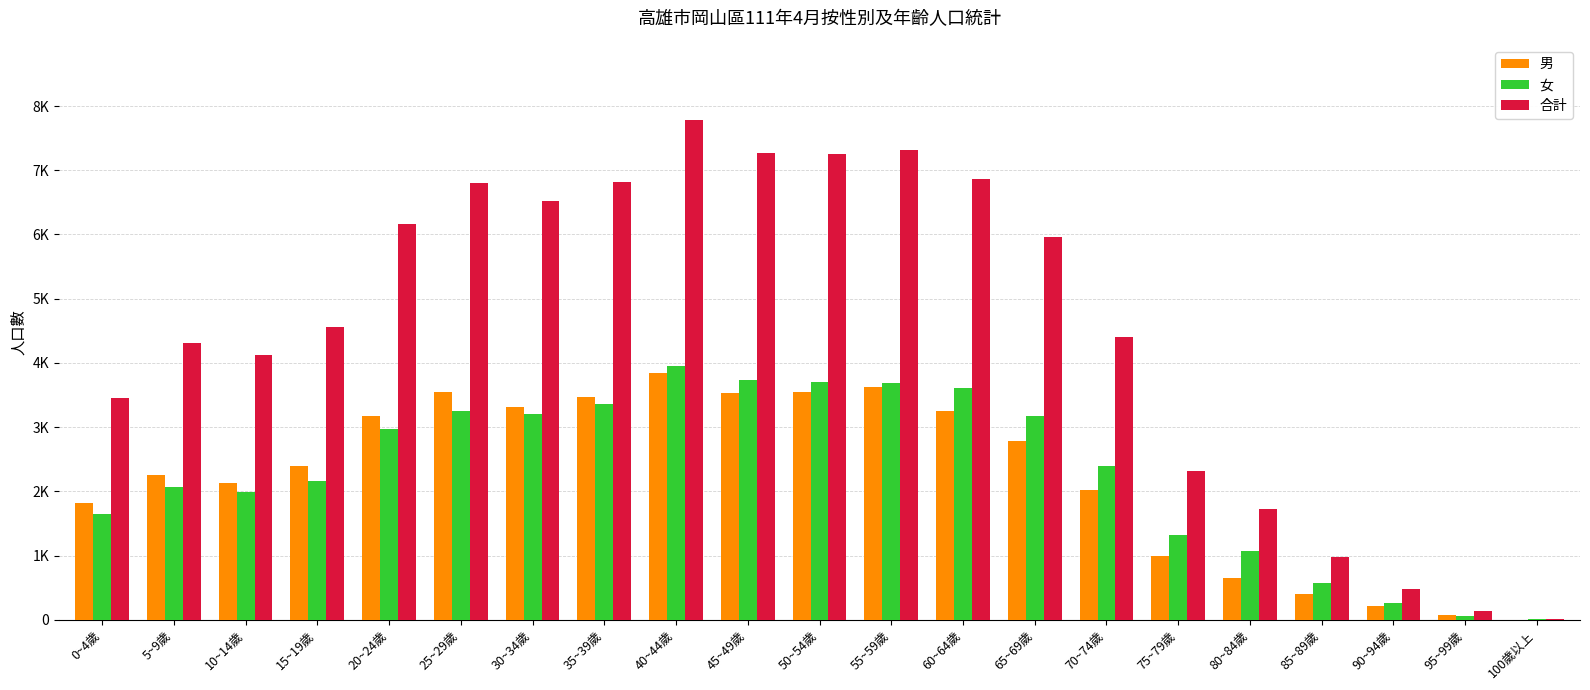

Are the bars horizontal?

No